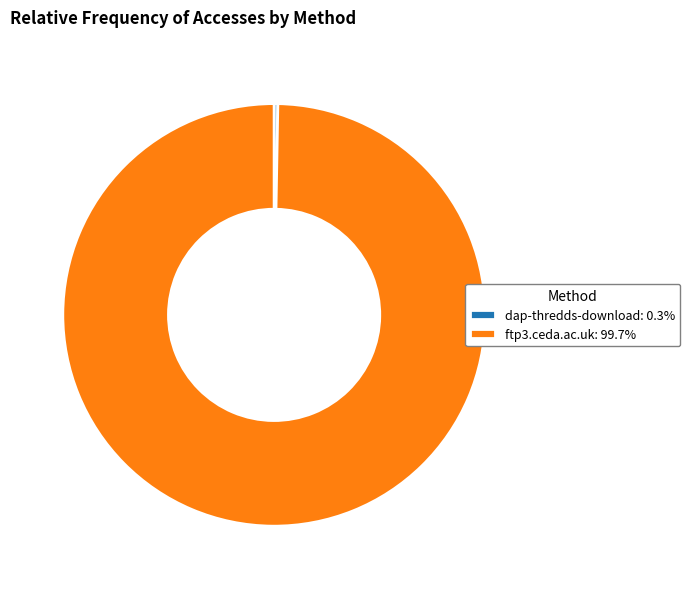

What is the ratio of the value at ftp3.ceda.ac.uk: 99.7% to the value at dap-thredds-download: 0.3%?

353.0